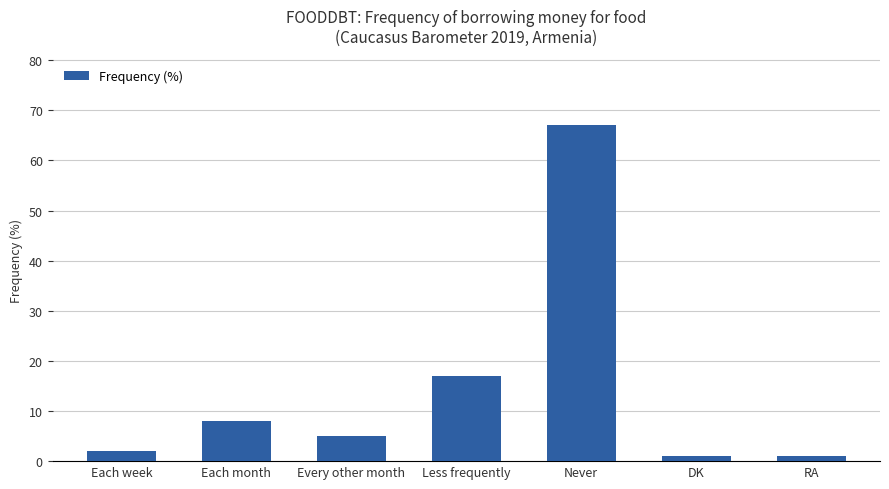

Reading right to left, list all the values displayed in this chart.

RA=1	DK=1	Never=67	Less frequently=17	Every other month=5	Each month=8	Each week=2